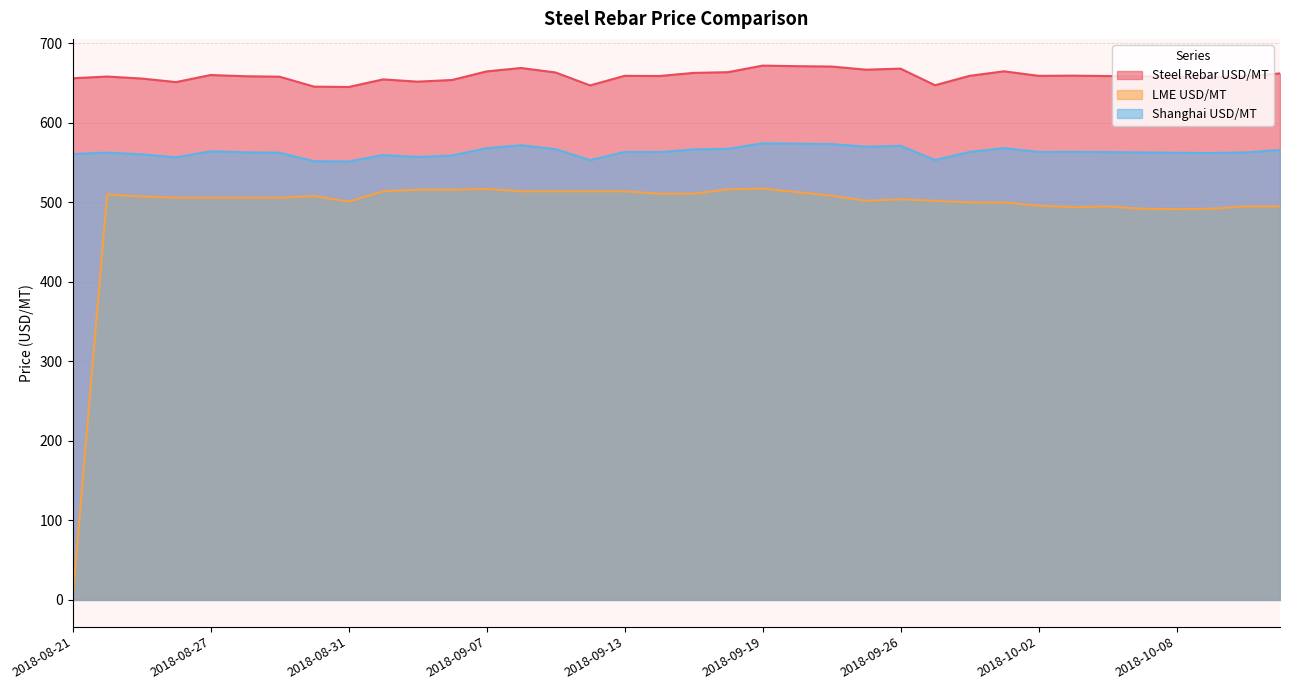

List the series in order of their overall mean, lowest first.

LME USD/MT, Shanghai USD/MT, Steel Rebar USD/MT